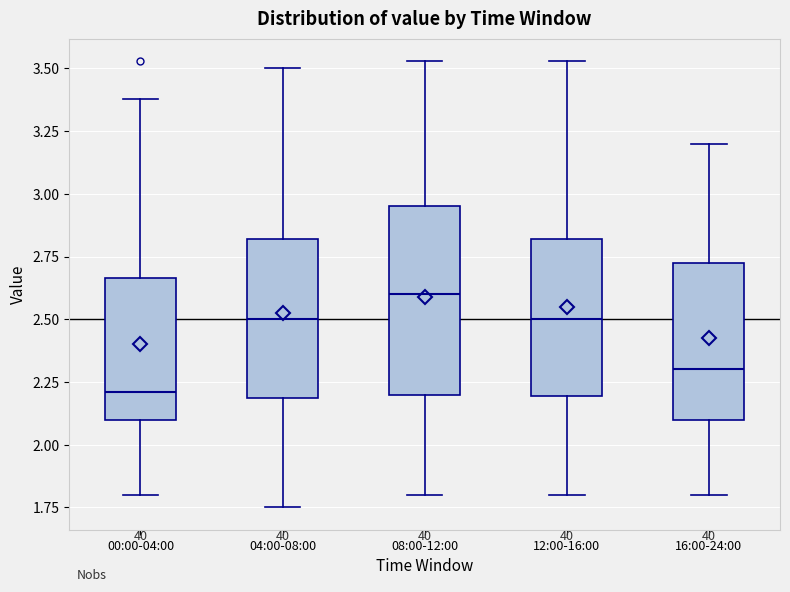

Where is the upper edge of the box for 12:00-16:00 on the y-axis? The values are not printed on the chart, so give them approximately, as read against the axis.

2.80